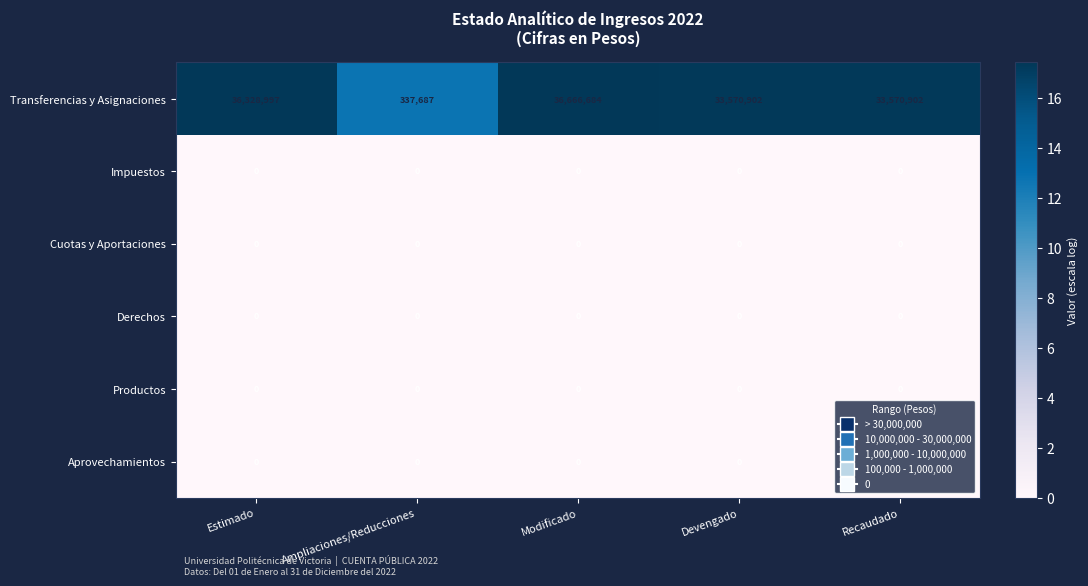

Which series has the largest total across all categories?

Transferencias y Asignaciones